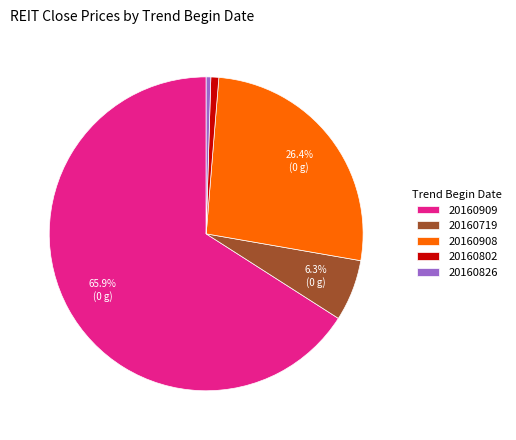

To the nearest percent, what is the average slice percentage?

20%